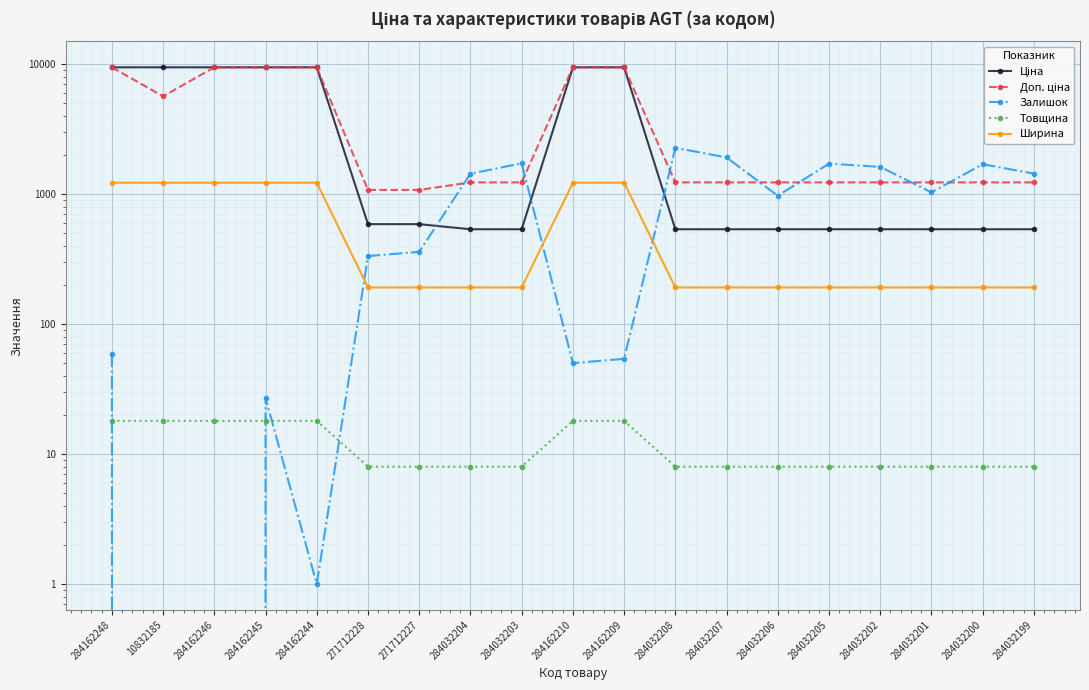

Reading left to right, list all the values displayed in this chart.

Ціна: 9416.9	9416.9	9416.9	9416.9	9416.9	586.0	586.0	535.4	535.4	9416.9	9416.9	535.4	535.4	535.4	535.4	535.4	535.4	535.4	535.4
Доп. ціна: 9416.9	5636.0	9416.9	9416.9	9416.9	1074.5	1074.5	1227.2	1227.2	9416.9	9416.9	1227.2	1227.2	1227.2	1227.2	1227.2	1227.2	1227.2	1227.2
Залишок: 59.0	0.0	0.0	27.0	1.0	333.0	359.0	1432.0	1721.0	50.0	54.0	2265.0	1908.0	969.0	1711.0	1616.0	1029.0	1694.0	1433.0
Товщина: 18.0	18.0	18.0	18.0	18.0	8.0	8.0	8.0	8.0	18.0	18.0	8.0	8.0	8.0	8.0	8.0	8.0	8.0	8.0
Ширина: 1220.0	1220.0	1220.0	1220.0	1220.0	191.0	191.0	191.0	191.0	1220.0	1220.0	191.0	191.0	191.0	191.0	191.0	191.0	191.0	191.0